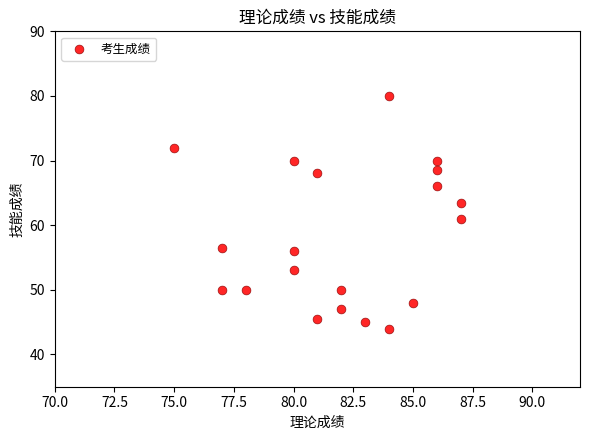

What is the range of X values (max minus min)?

12.0